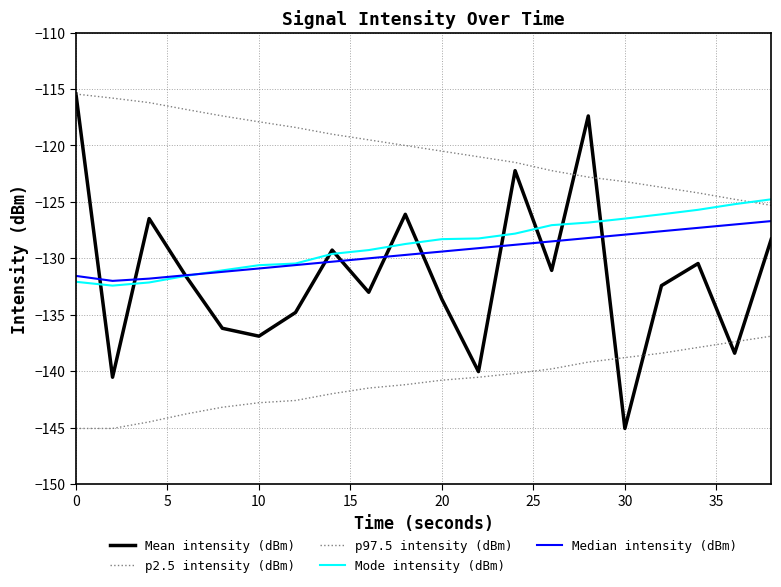

True or false: p2.5 intensity (dBm) has more than 2 interior local peaks.

False